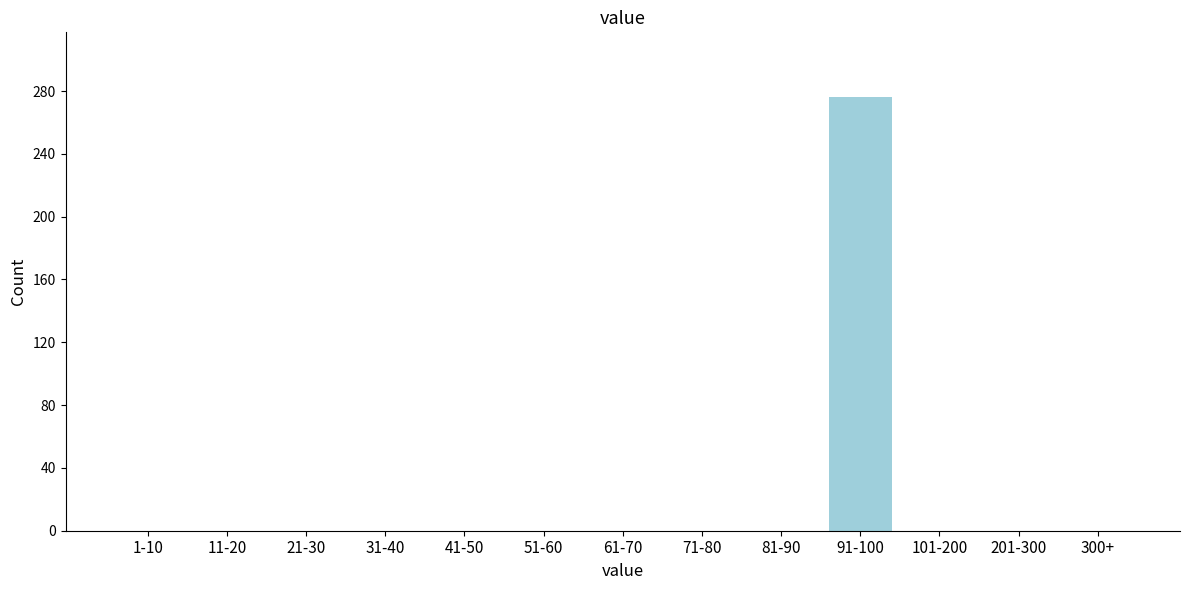

Reading left to right, extract all data points from this chart.

1-10=0	11-20=0	21-30=0	31-40=0	41-50=0	51-60=0	61-70=0	71-80=0	81-90=0	91-100=276	101-200=0	201-300=0	300+=0